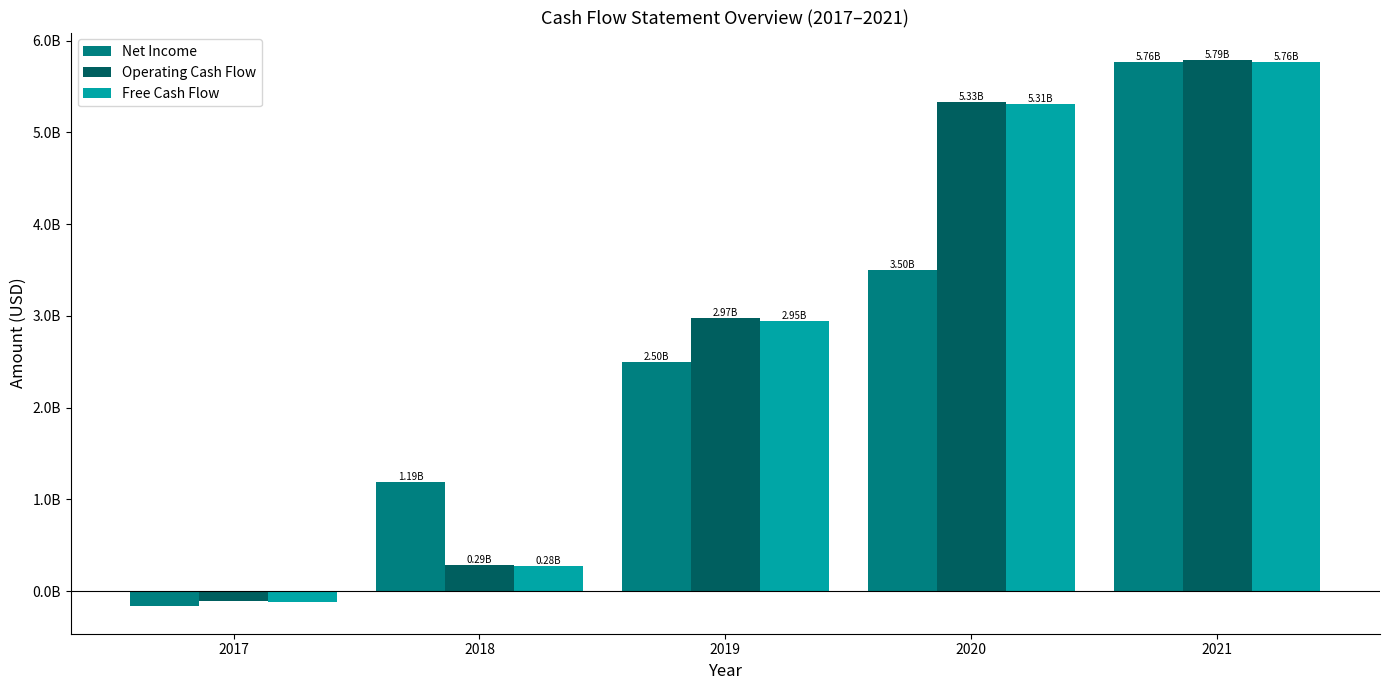

Which series has the widest spread of values?

Net Income